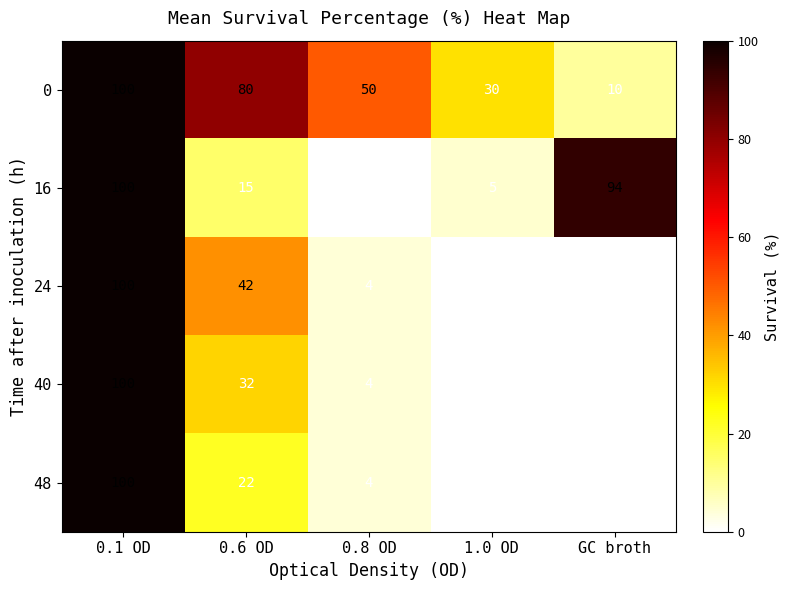

What is the average value of the 16 series?

43